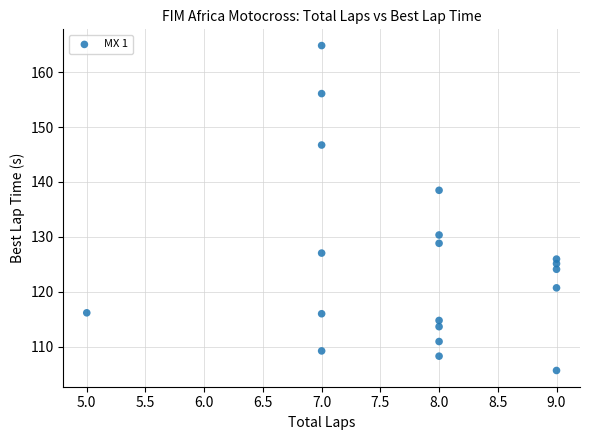

What Y value in the scatter plot is closest to 135?

138.5